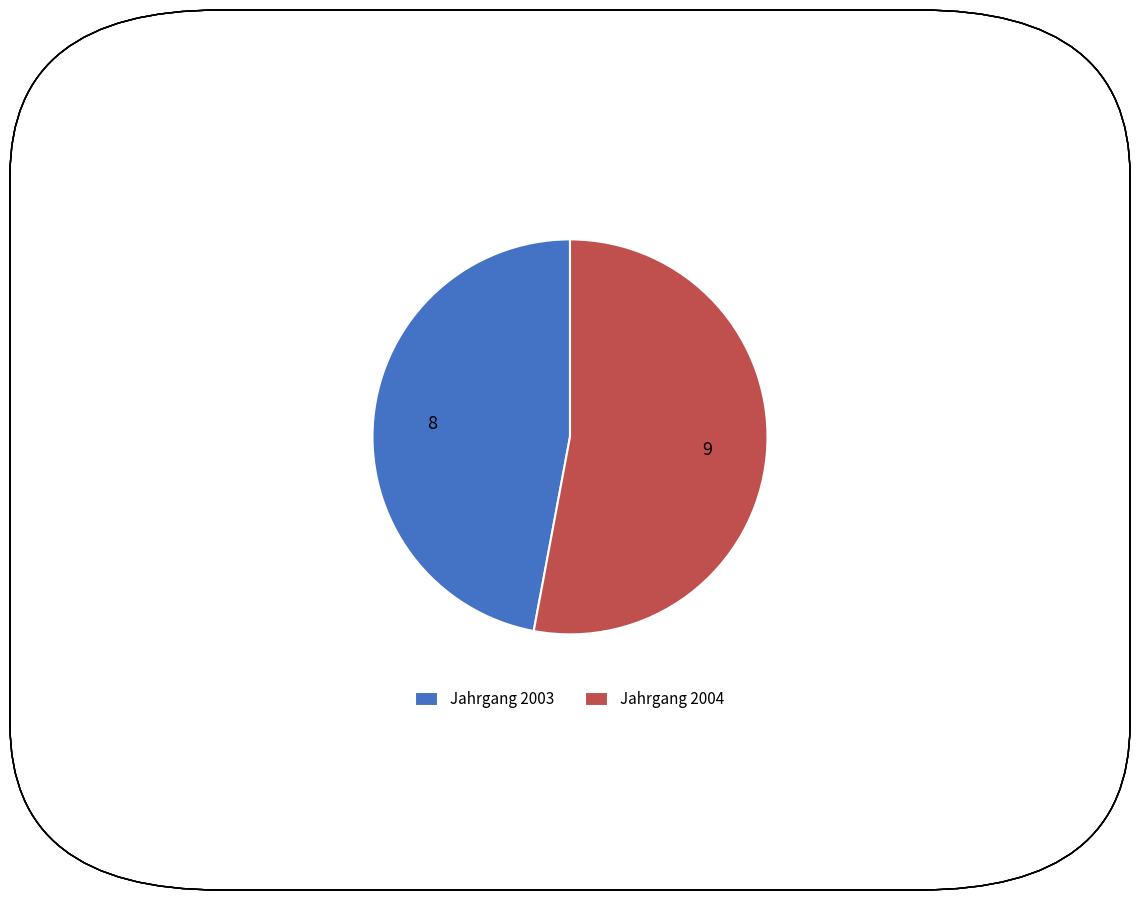

Count the number of slices in the pie.

2